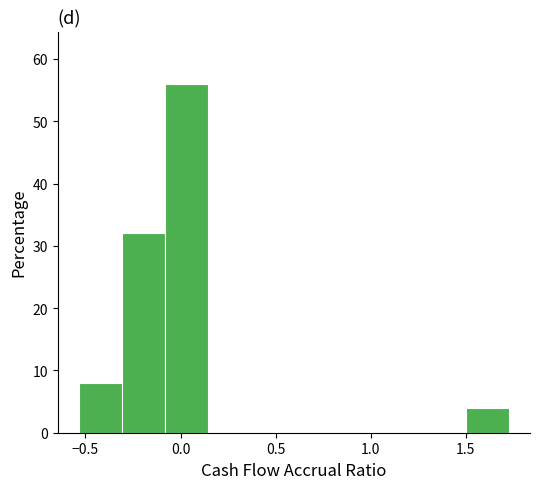

Reading left to right, transcribe this chart: for each bar, give the range it covers on the x-axis and its height. Neither the bar edges nor the heights are printed on the chart, so give them approximately, as read against the axes.

-0.55 to -0.30: 8
-0.30 to -0.10: 32
-0.10 to 0.15: 56
0.15 to 0.35: 0
0.35 to 0.60: 0
0.60 to 0.80: 0
0.80 to 1.05: 0
1.05 to 1.25: 0
1.25 to 1.50: 0
1.50 to 1.70: 4